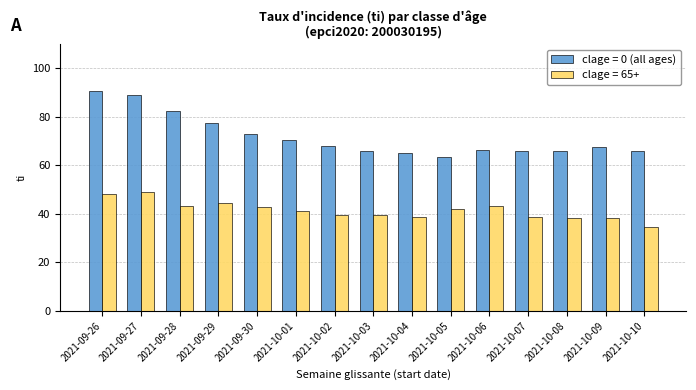

The clage = 65+ series shows 38.6 at 2021-10-07. True or false?

True